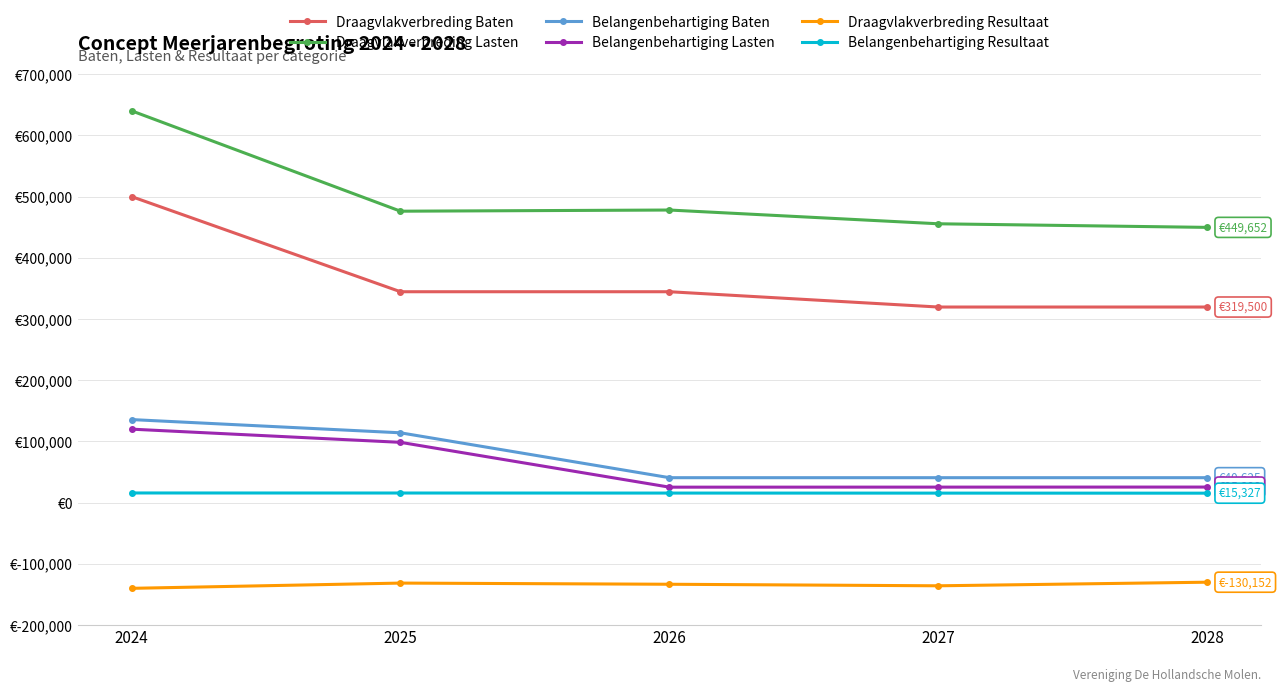

Is the value of Belangenbehartiging Resultaat at 2026 greater than the value of Belangenbehartiging Baten at 2028?

No